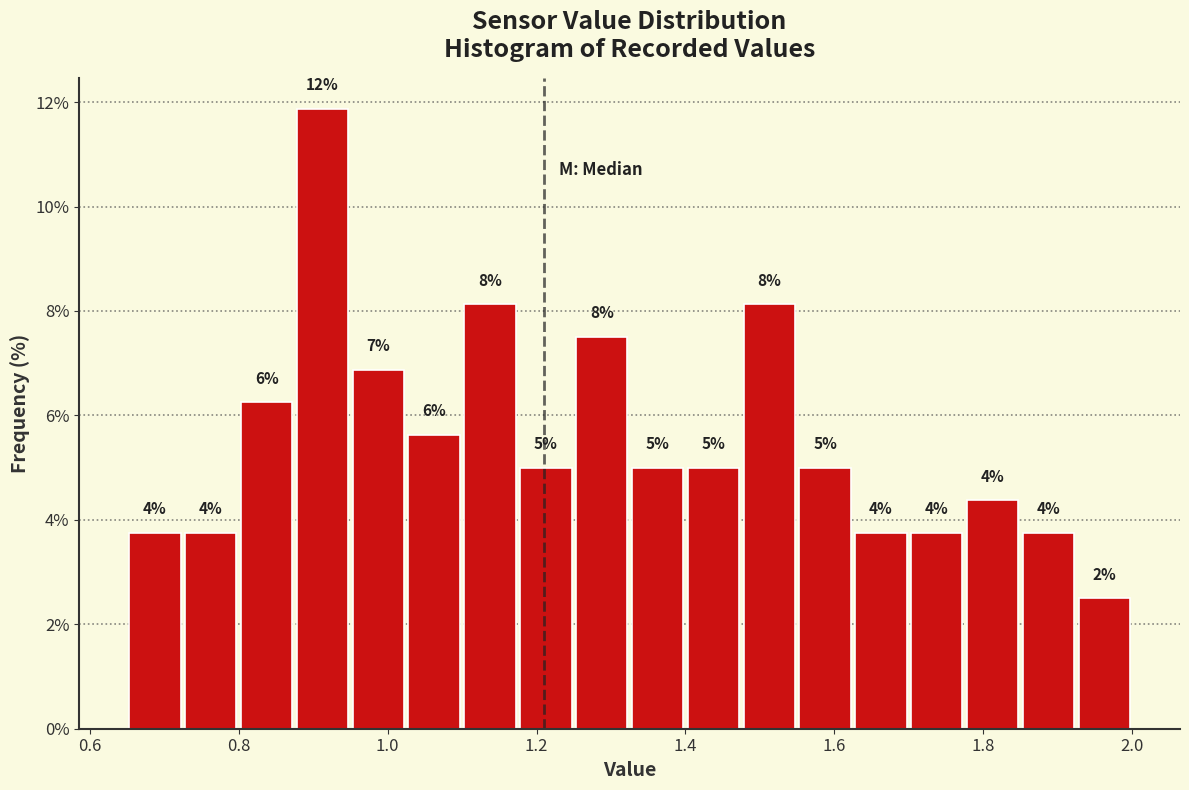

Around what value on the x-axis is the tallest bar? Give the approximate position of its centre, as read against the axis.

0.92